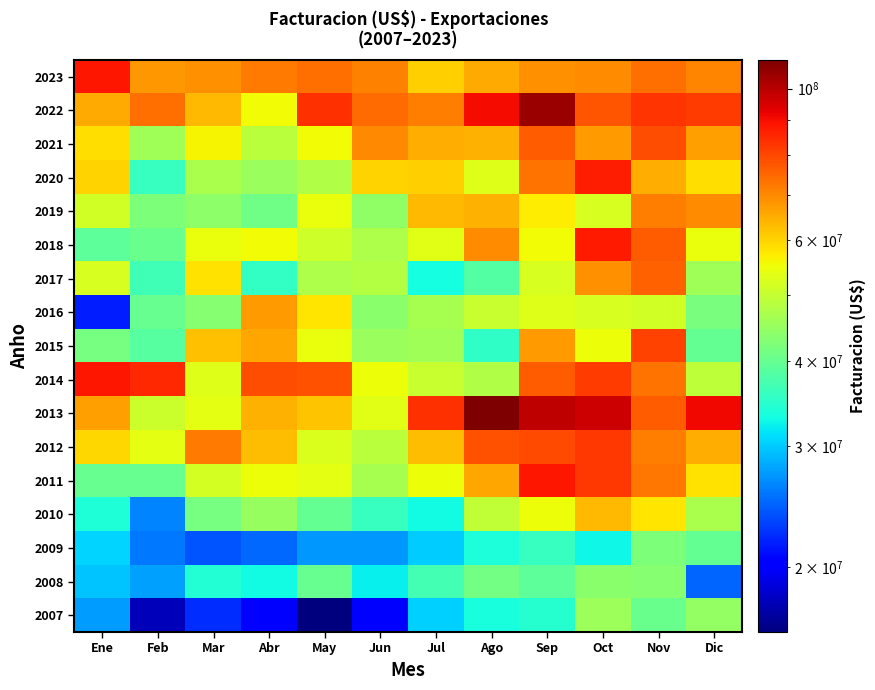

How many categories are shown in the chart?

12